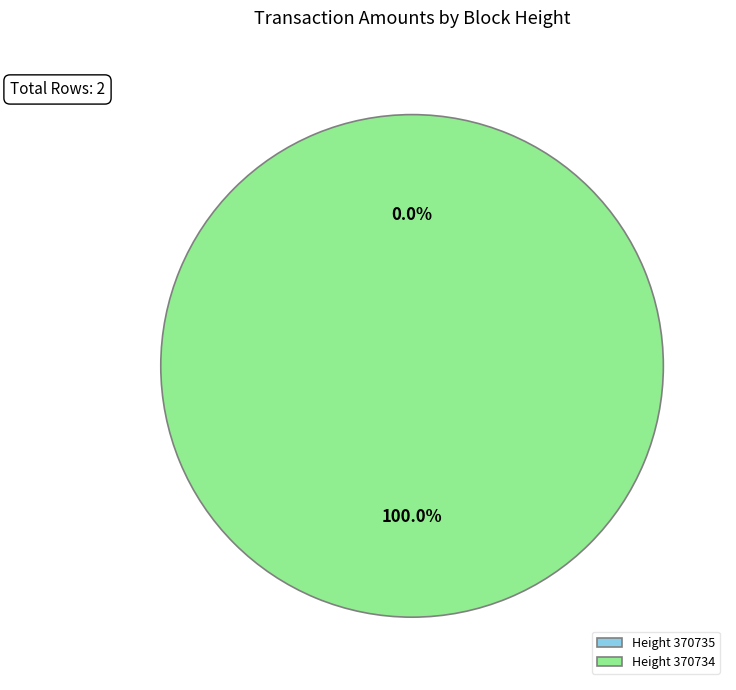

To the nearest percent, what percentage of the pie is 370734?

100%